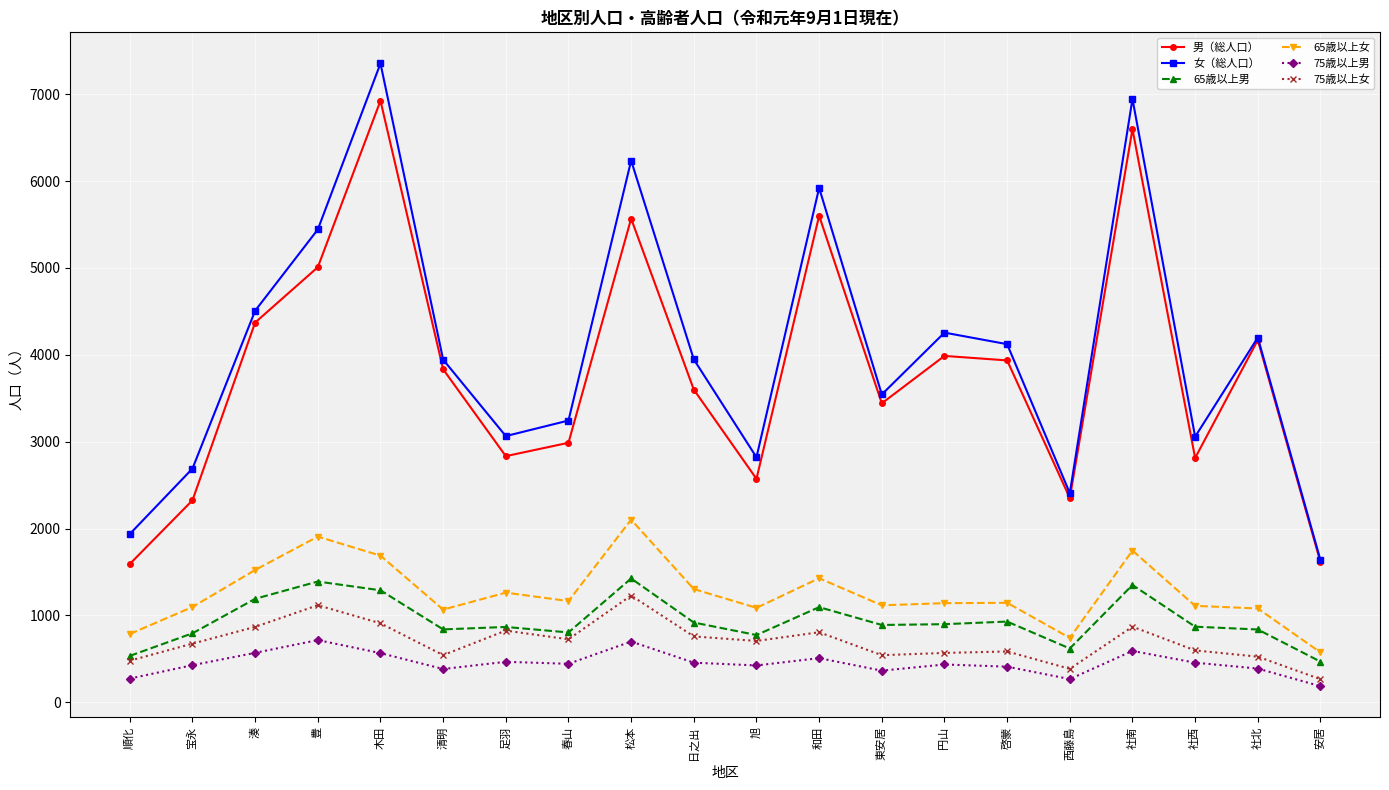

The value of 65歳以上女 at 社西 is 1475. True or false?

False